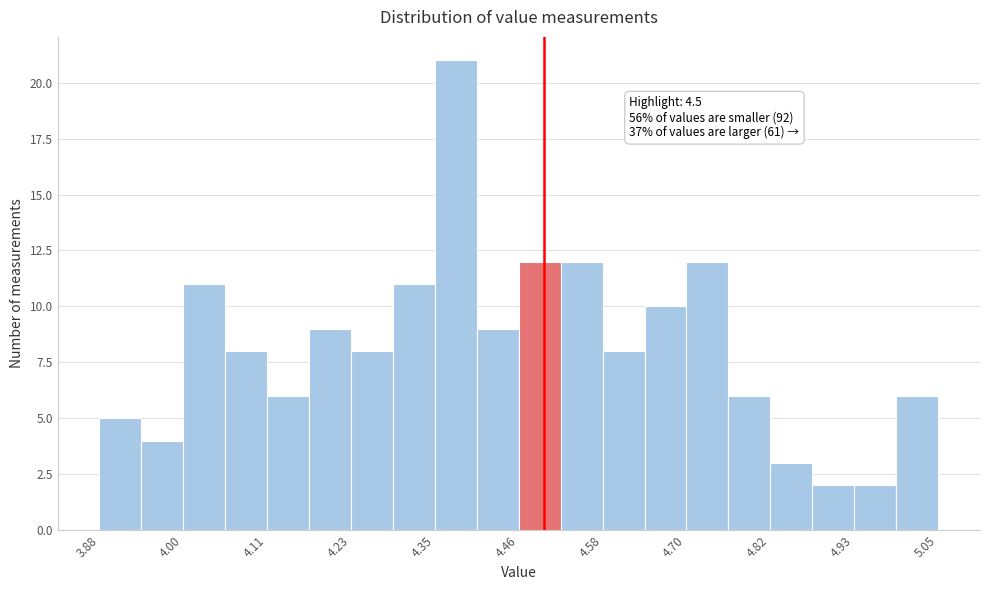

Around what value on the x-axis is the tallest bar? Give the approximate position of its centre, as read against the axis.

4.38